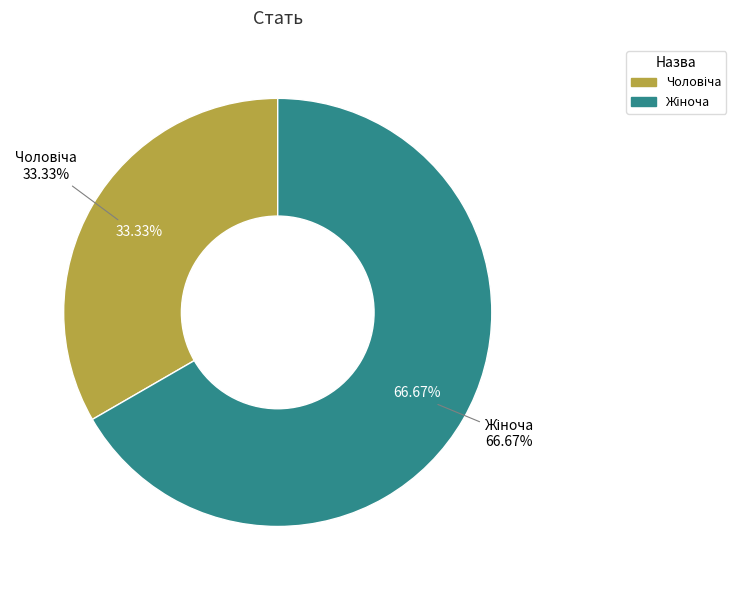

To the nearest percent, what is the difference between the largest and smallest slice percentages?

33%